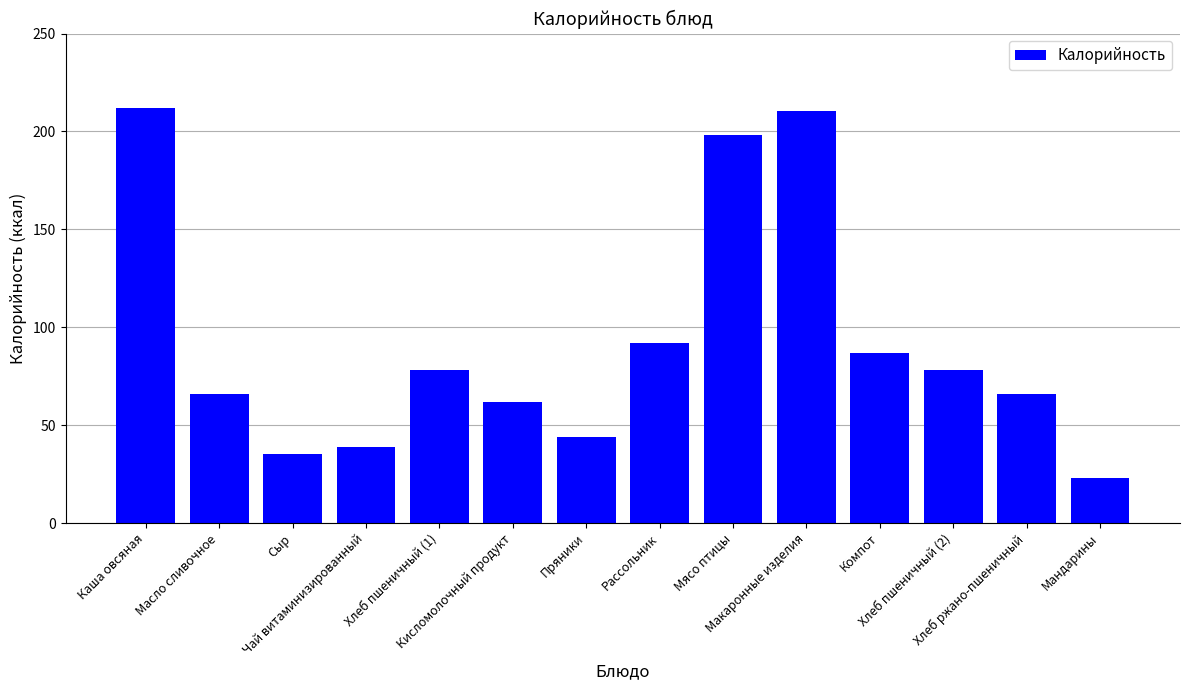

How many distinct data groups are displayed?

1